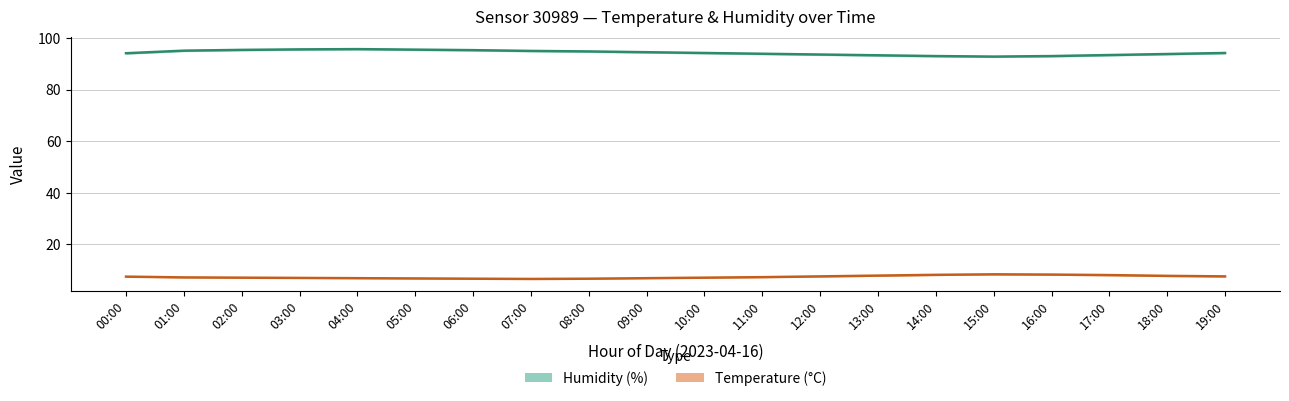

At which category does Humidity (%) reach its first local valley?

15:00